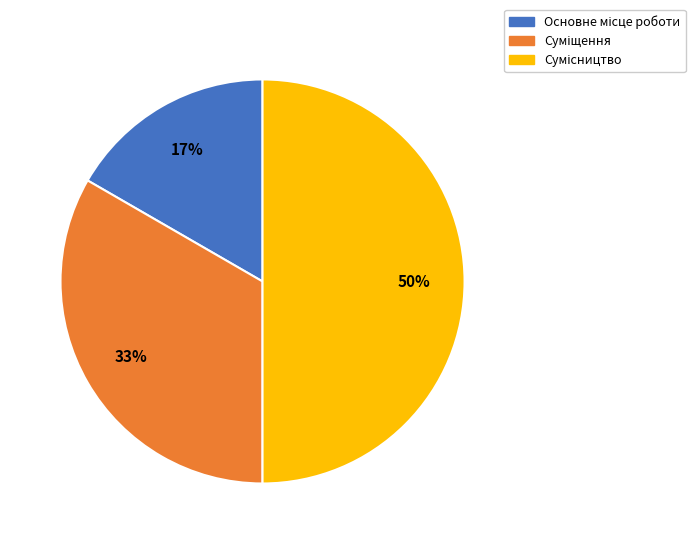

To the nearest percent, what is the difference between the largest and smallest slice percentages?

33%